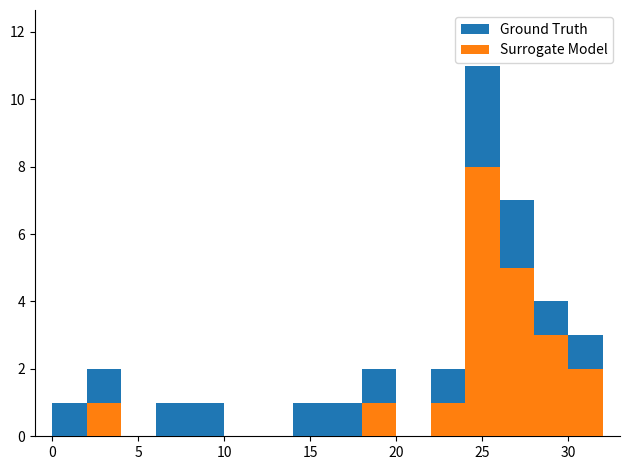

What is the difference between the maximum and minimum values in the Ground Truth series?

11